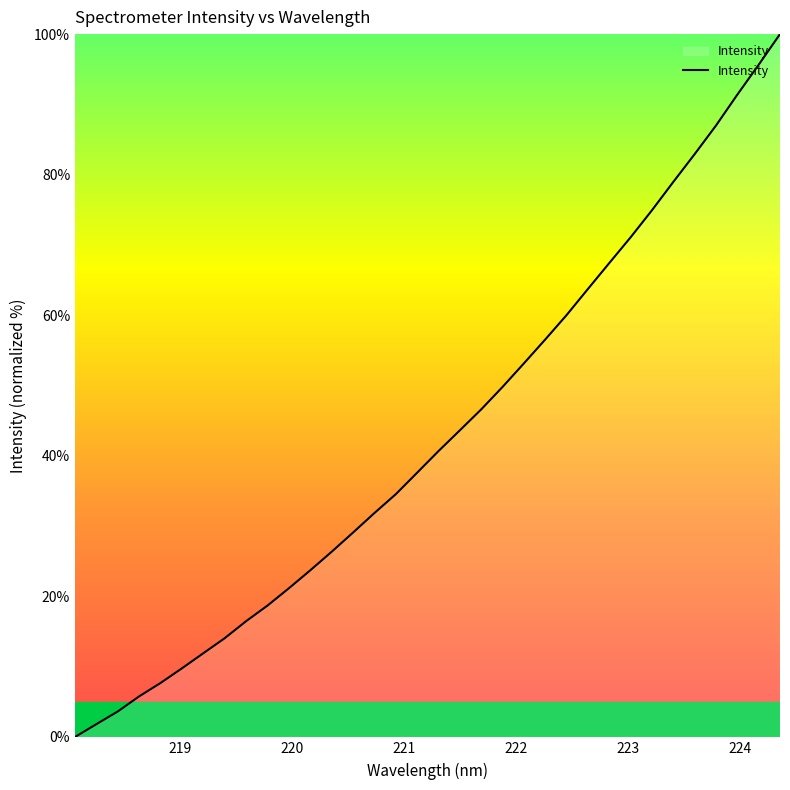

What is the difference between the maximum and minimum values?

100.0